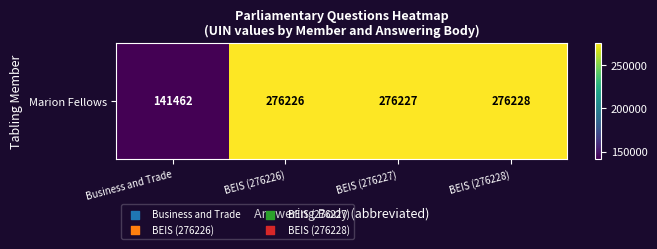

What is the approximate value at Business and Trade?

141462